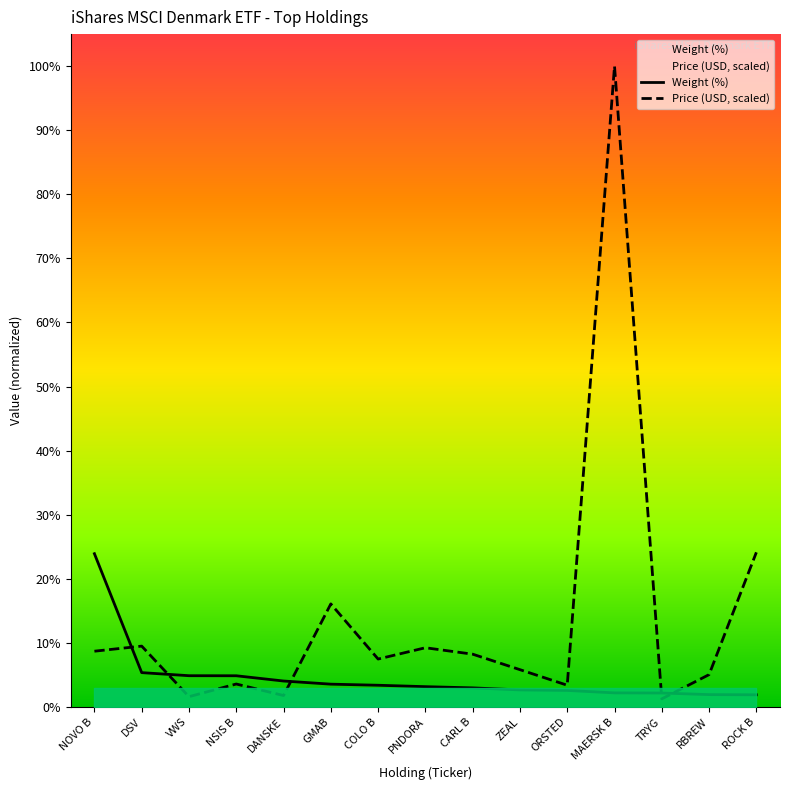

At which label does Weight (%) first exceed 3?

NOVO B